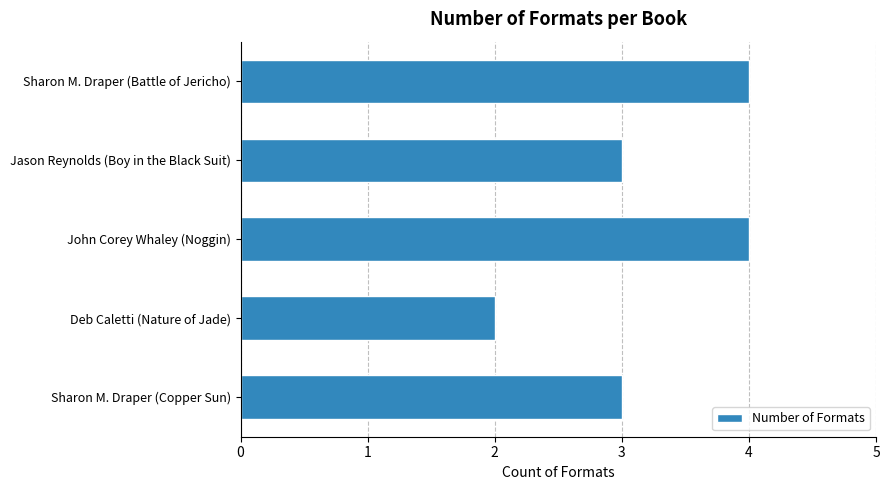

Reading top to bottom, what are all the values shown in this chart?

4	3	4	2	3